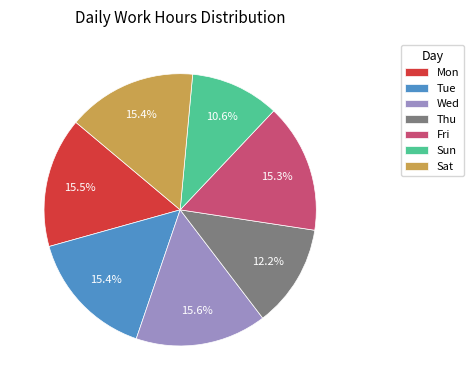

Which slice is the smallest?

Sun